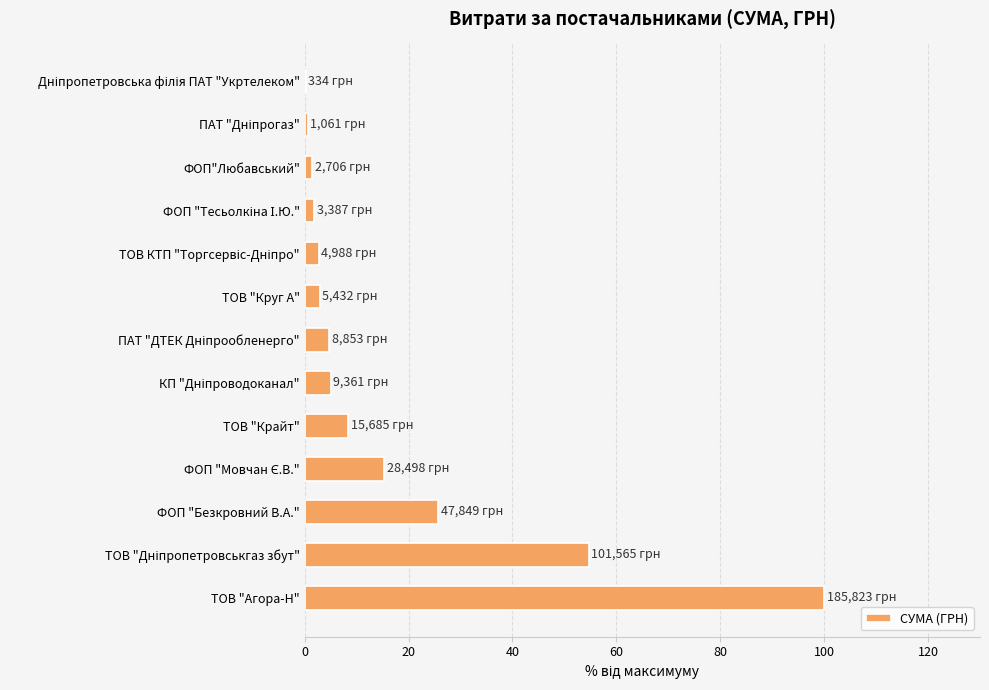

What is the maximum value shown in the chart?

100.0